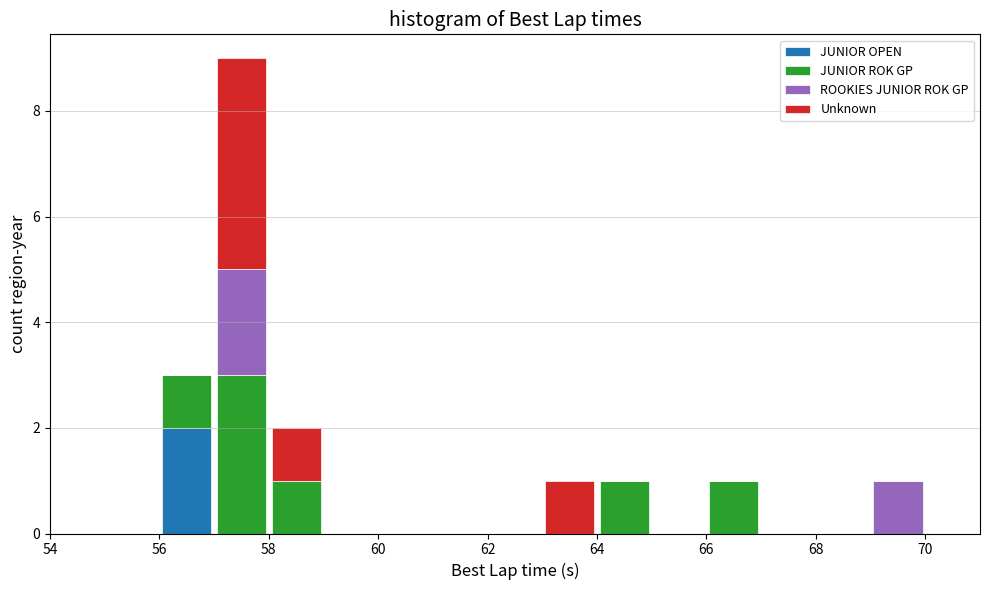

Which range on the x-axis has the tallest stacked bar (by total height)?

57 to 58